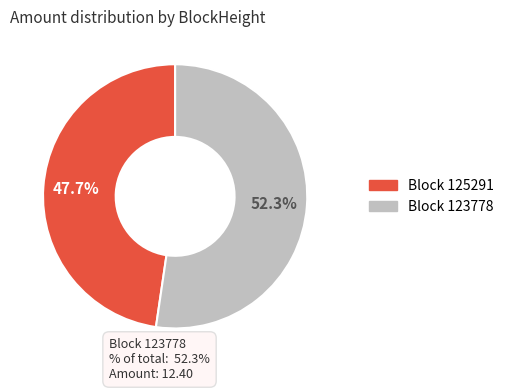

To the nearest percent, what is the difference between the largest and smallest slice percentages?

5%